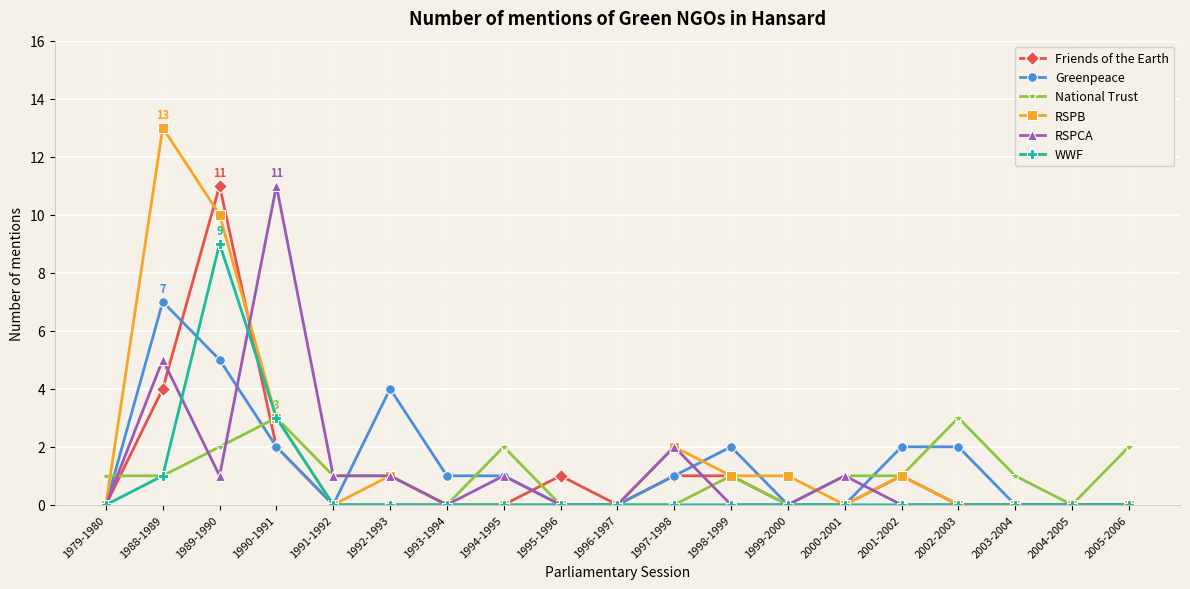

Is it true that RSPCA equals 2 at 1997-1998?

True